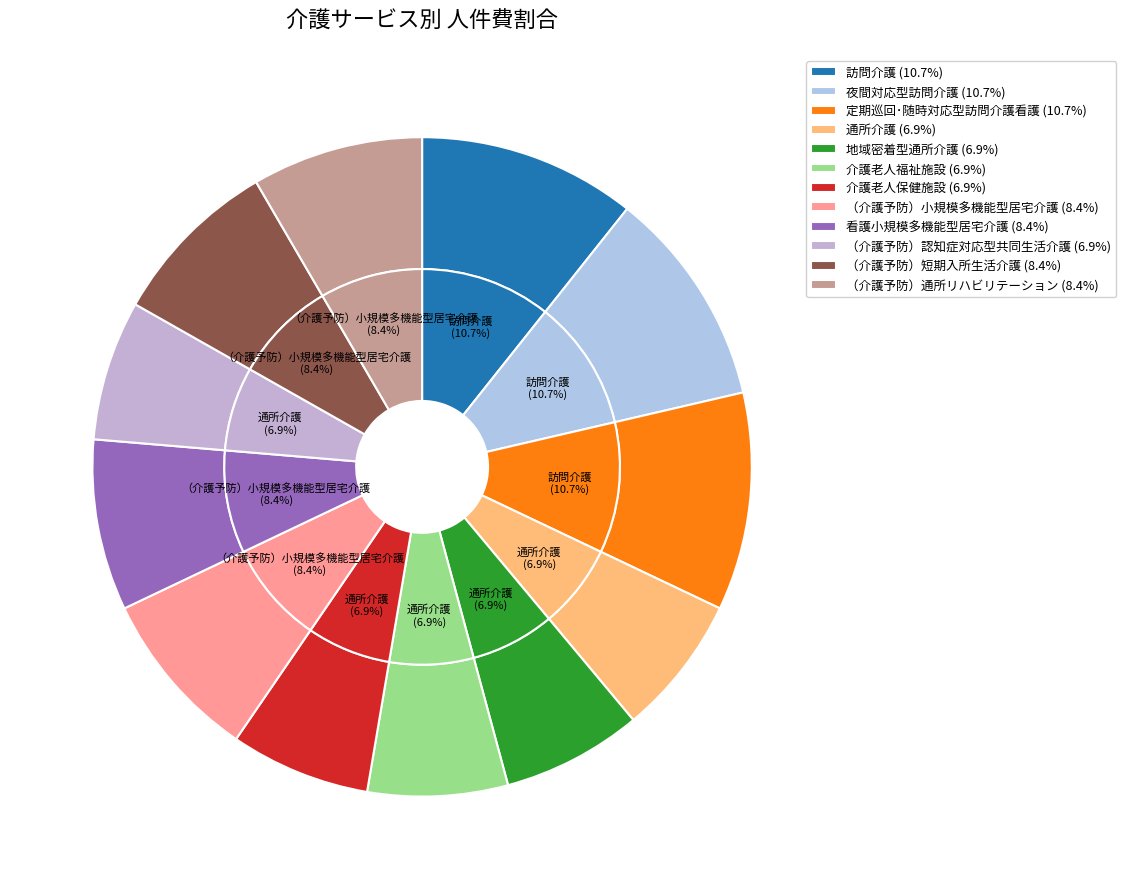

To the nearest percent, what is the difference between the largest and smallest slice percentages?

4%